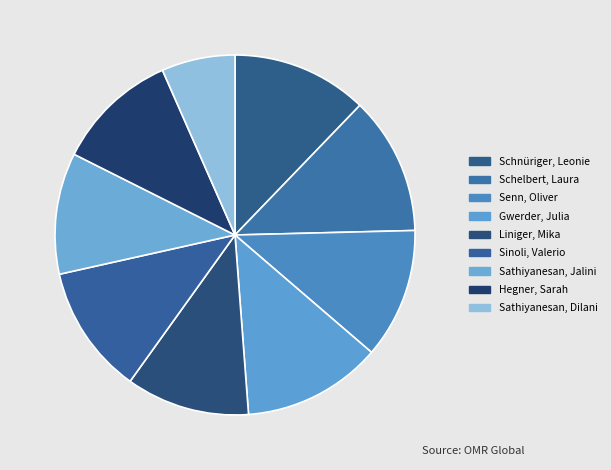

How many segments does this pie chart have?

9